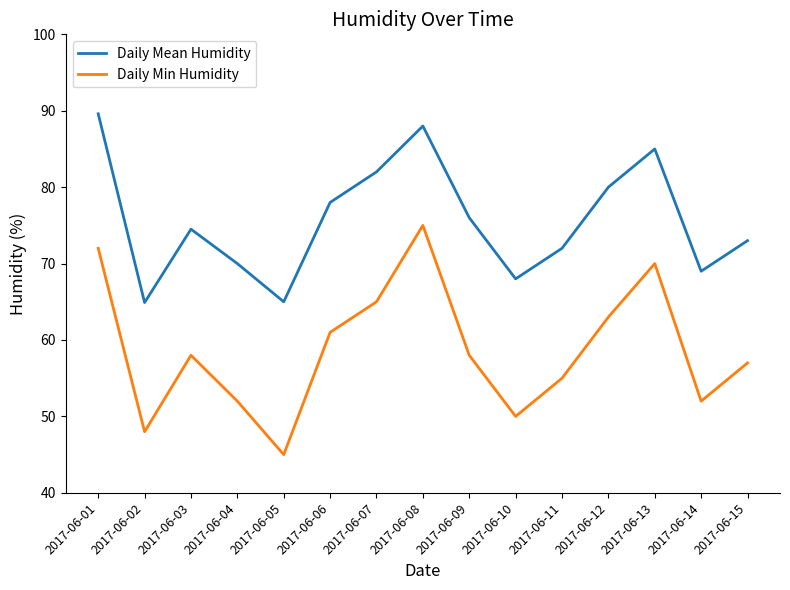

Where is Daily Min Humidity nearest to the value 60?

2017-06-06